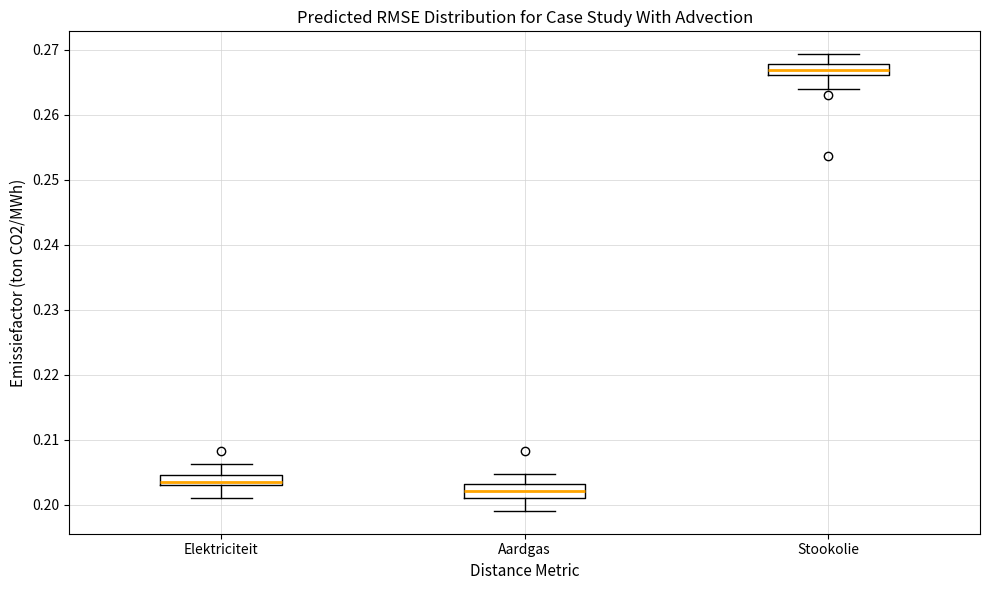

Where does the median line of the box for Aardgas sit on the y-axis? The values are not printed on the chart, so give them approximately, as read against the axis.

0.202